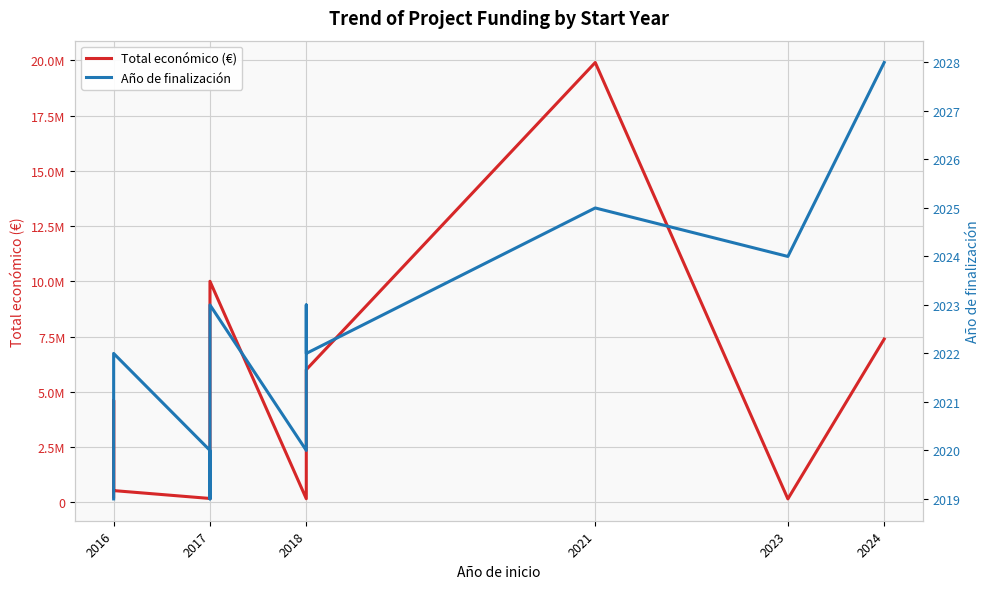

The Total económico (€) series shows 366254 at 2017. True or false?

False